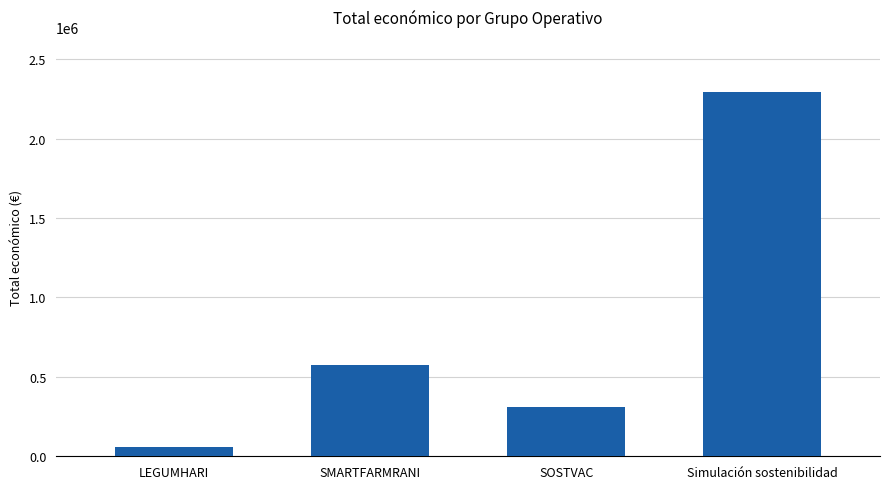

What value does the data have at LEGUMHARI, to the nearest 50?

57500